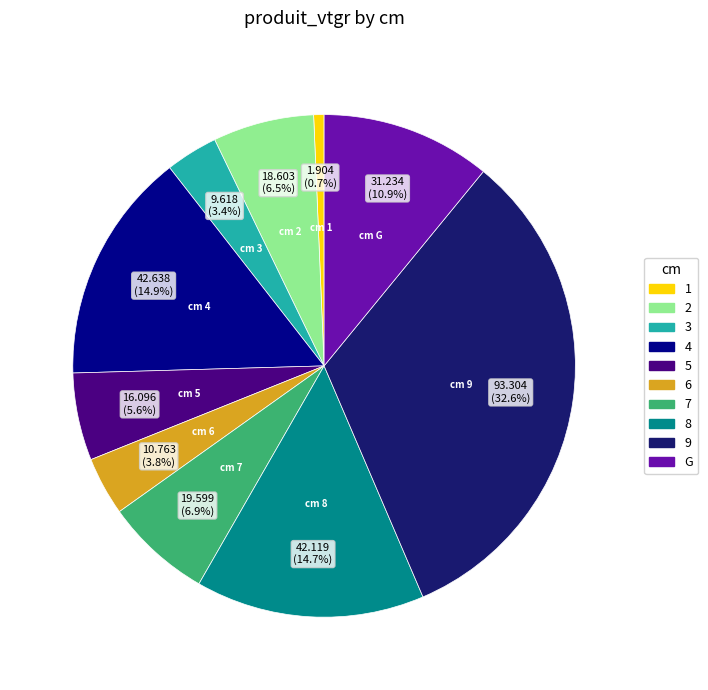

Does 2 represent more than half of the total?

No